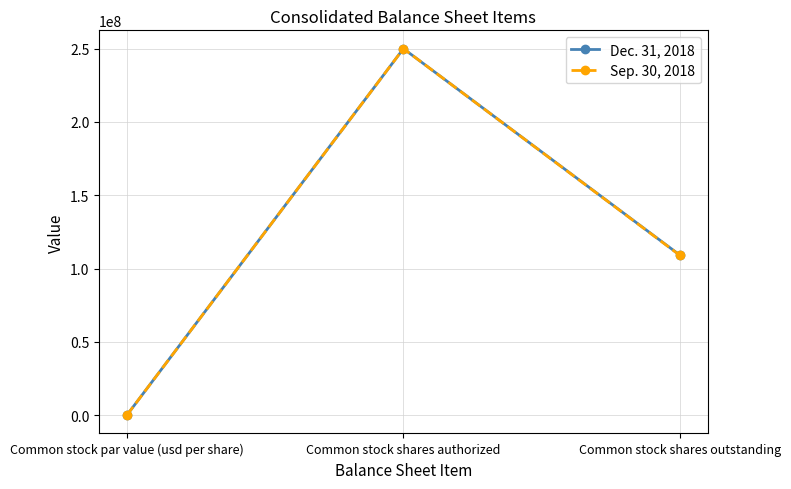

Which series changed the most between Common stock shares authorized and Common stock shares outstanding?

Sep. 30, 2018